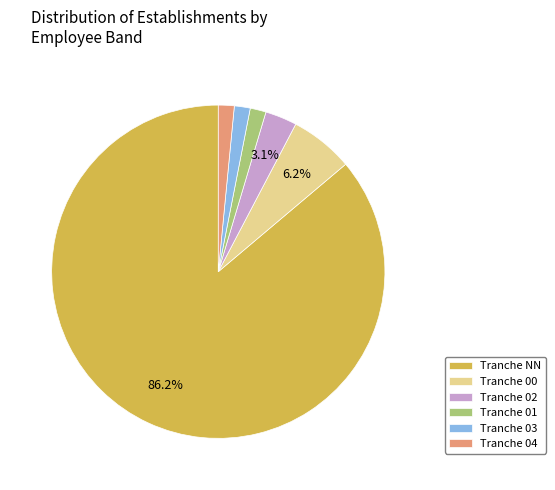

Do Tranche NN and Tranche 02 together represent more than half of the pie?

Yes